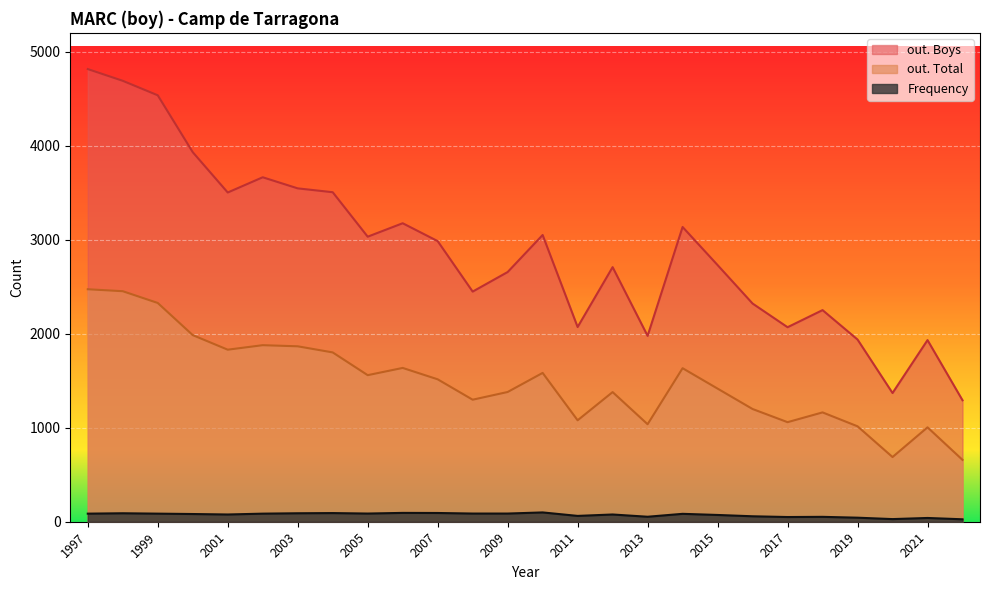

How many data points does each series have?

26